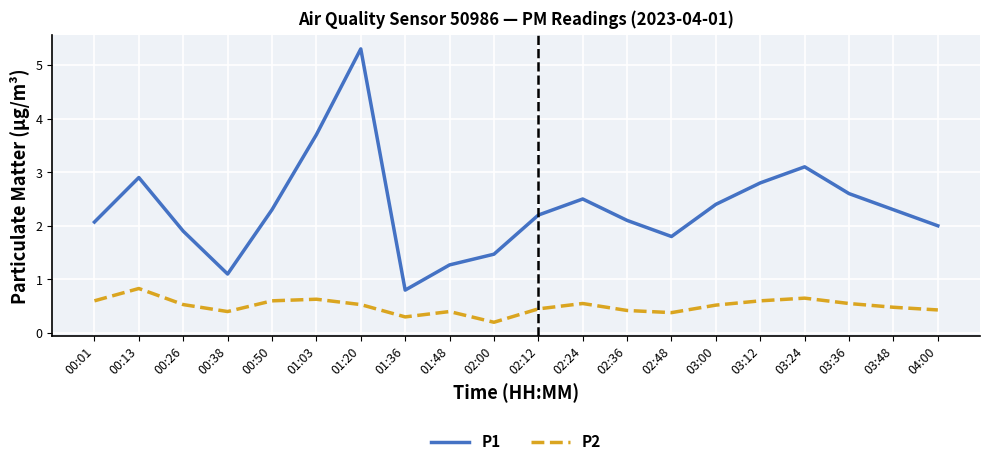

True or false: P2 and P1 cross at least once.

False